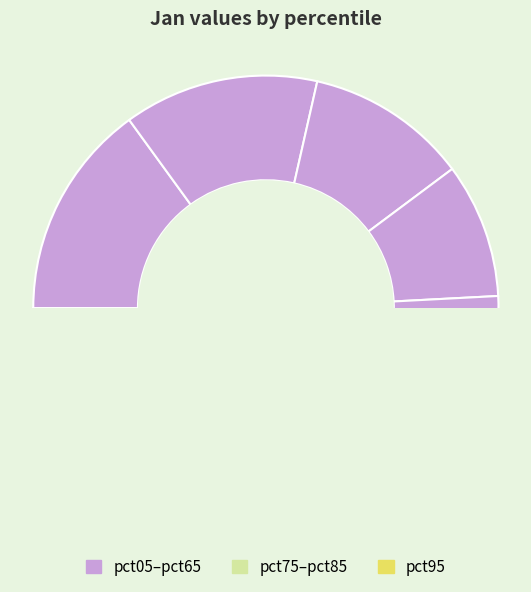

What is the largest slice in the pie chart?

pct05